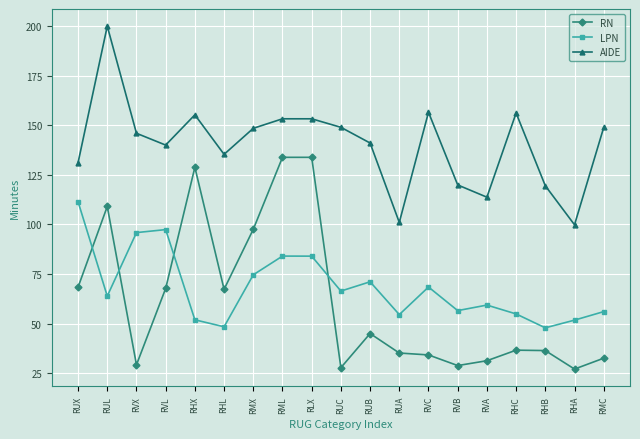

Which series has the largest total across all categories?

AIDE